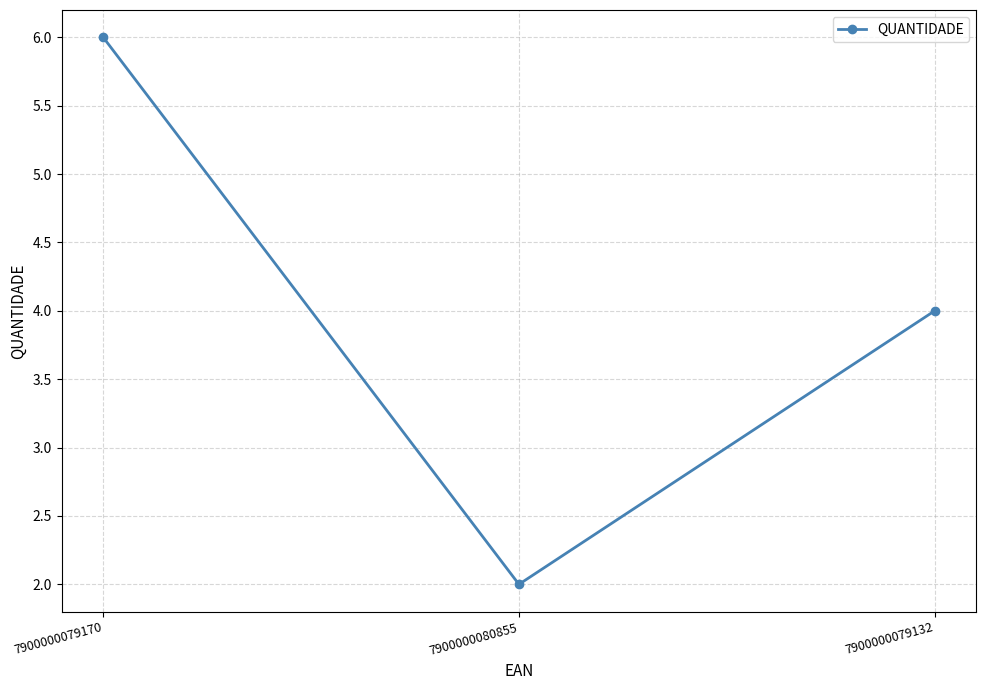

How many lines are shown in the chart?

1